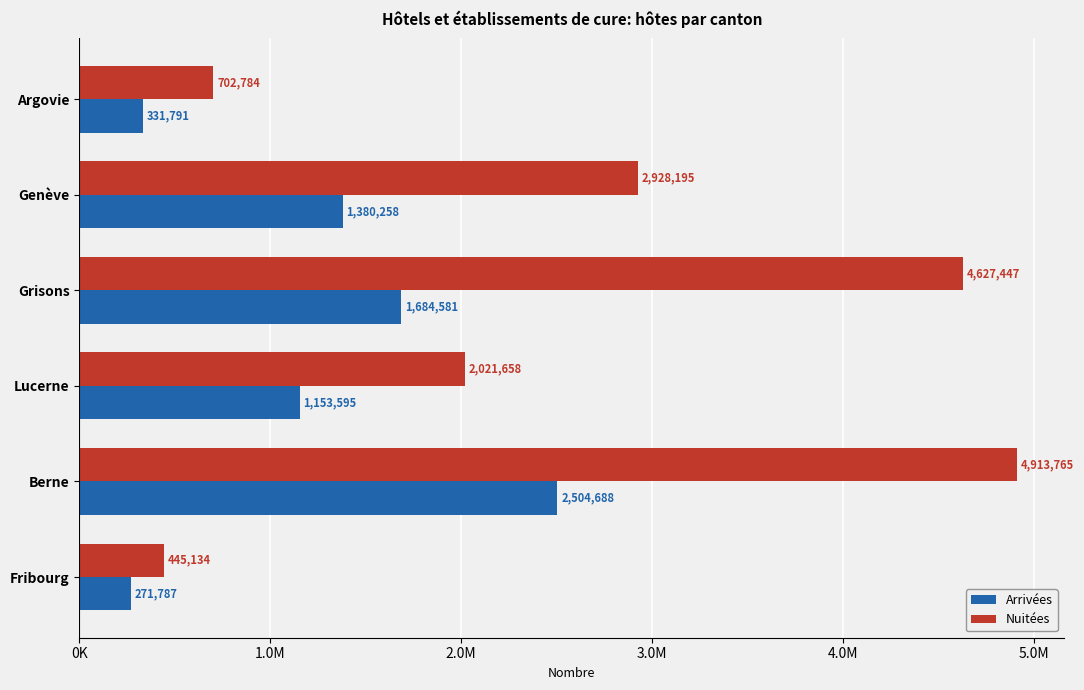

Which category has the lowest value across all series?

Fribourg